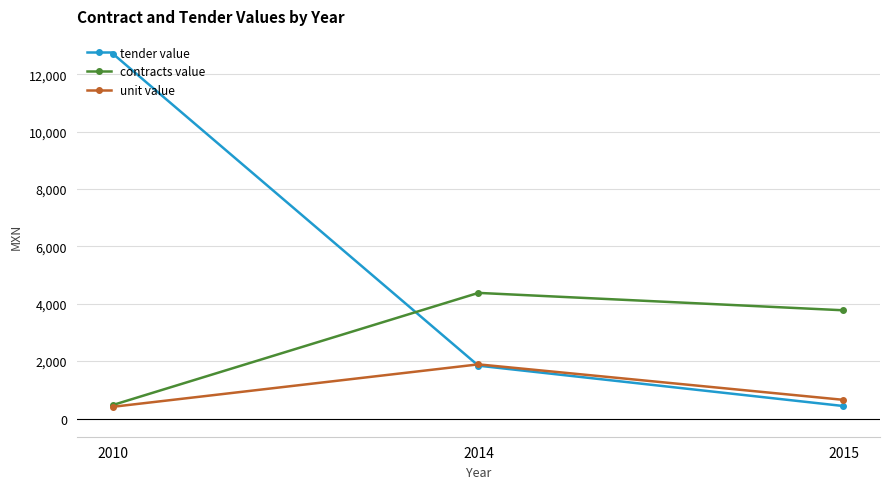

Which series has the largest range (max minus min)?

tender value